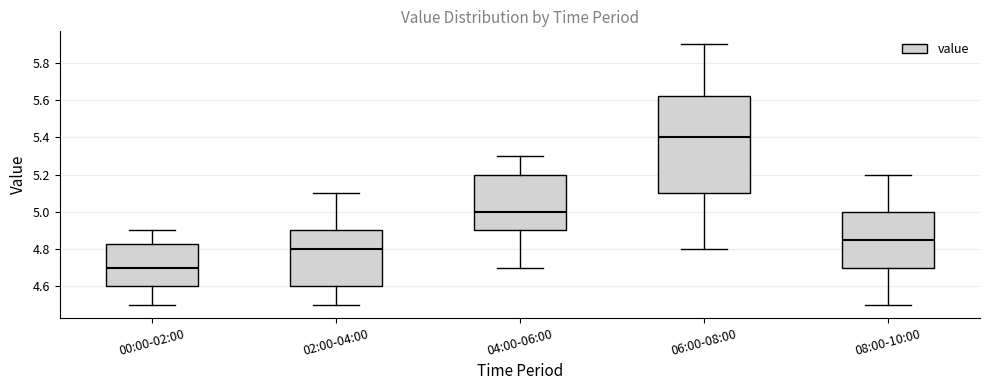

Reading left to right, read every box against the y-axis: the position of its median line, the range the box covers, and the ends of its whiskers. The values are not printed on the chart, so give them approximately, as read against the axis.

00:00-02:00: median 4.70, box 4.60 to 4.82, whiskers 4.50 to 4.90
02:00-04:00: median 4.80, box 4.60 to 4.90, whiskers 4.50 to 5.10
04:00-06:00: median 5.00, box 4.90 to 5.20, whiskers 4.70 to 5.30
06:00-08:00: median 5.40, box 5.10 to 5.62, whiskers 4.80 to 5.90
08:00-10:00: median 4.86, box 4.70 to 5.00, whiskers 4.50 to 5.20